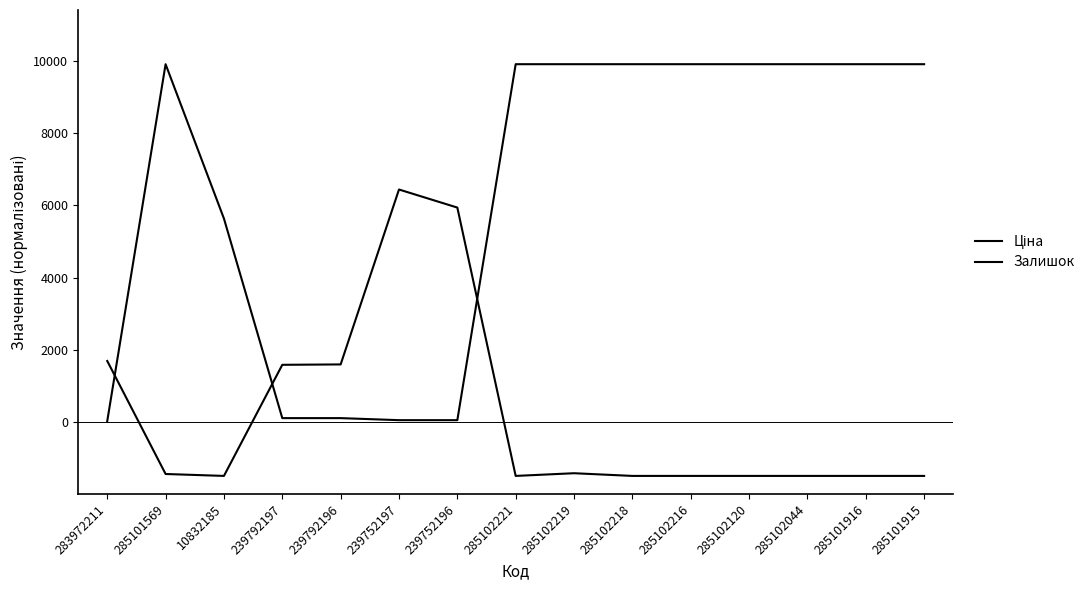

Does the chart display data point markers on the line(s)?

No